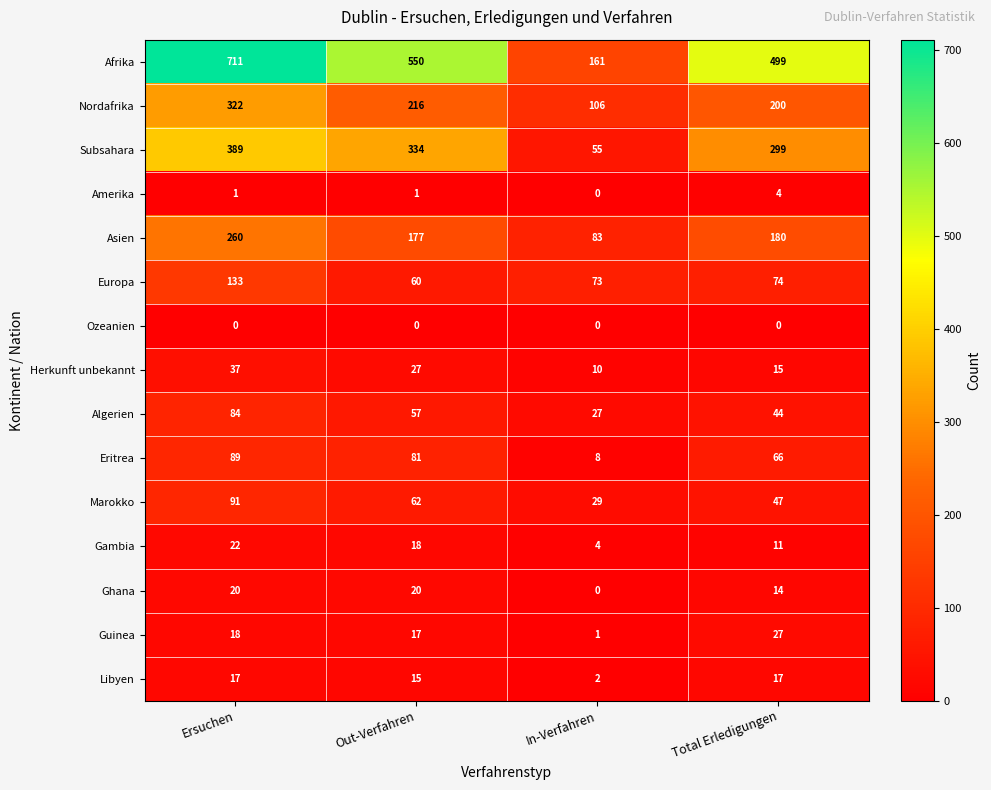

Which label corresponds to the largest value in the chart?

Ersuchen